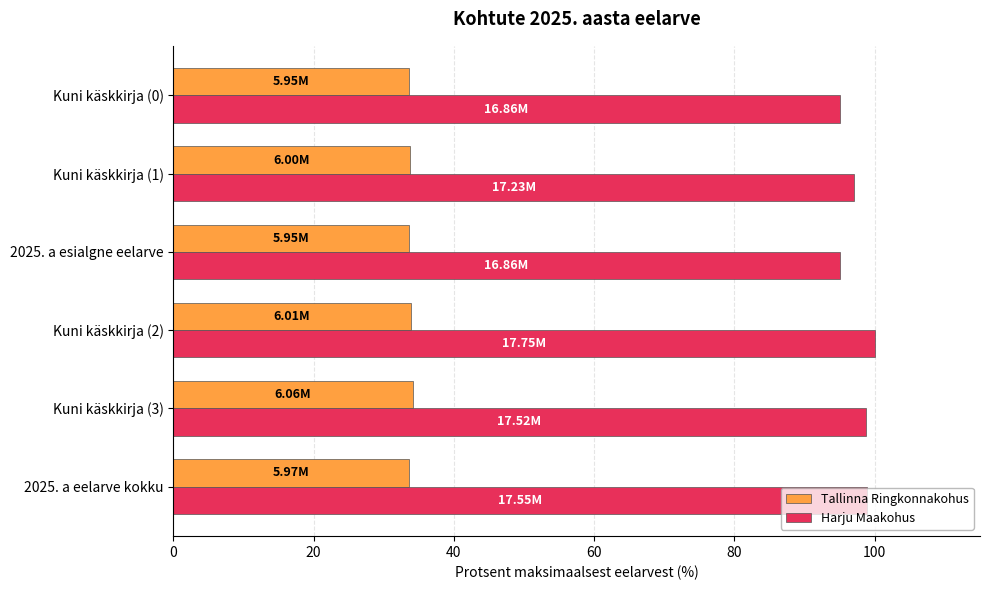

How many values in the Harju Maakohus series are below 98?

3